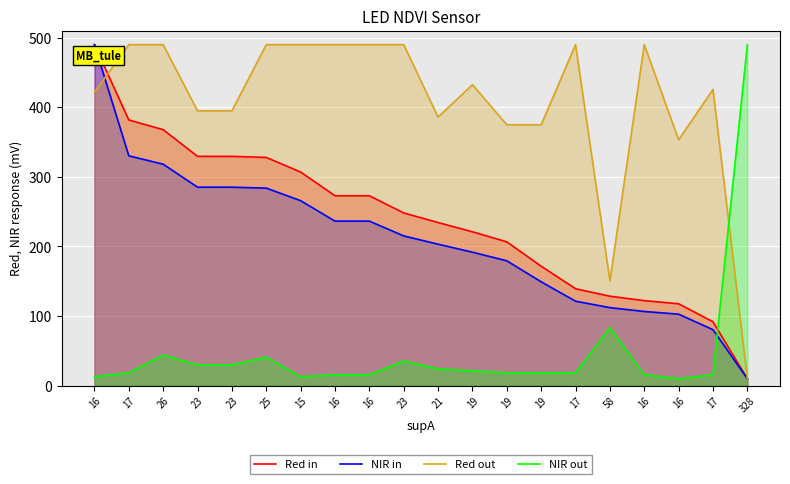

What are all the series names shown in the legend?

Red in, NIR in, Red out, NIR out